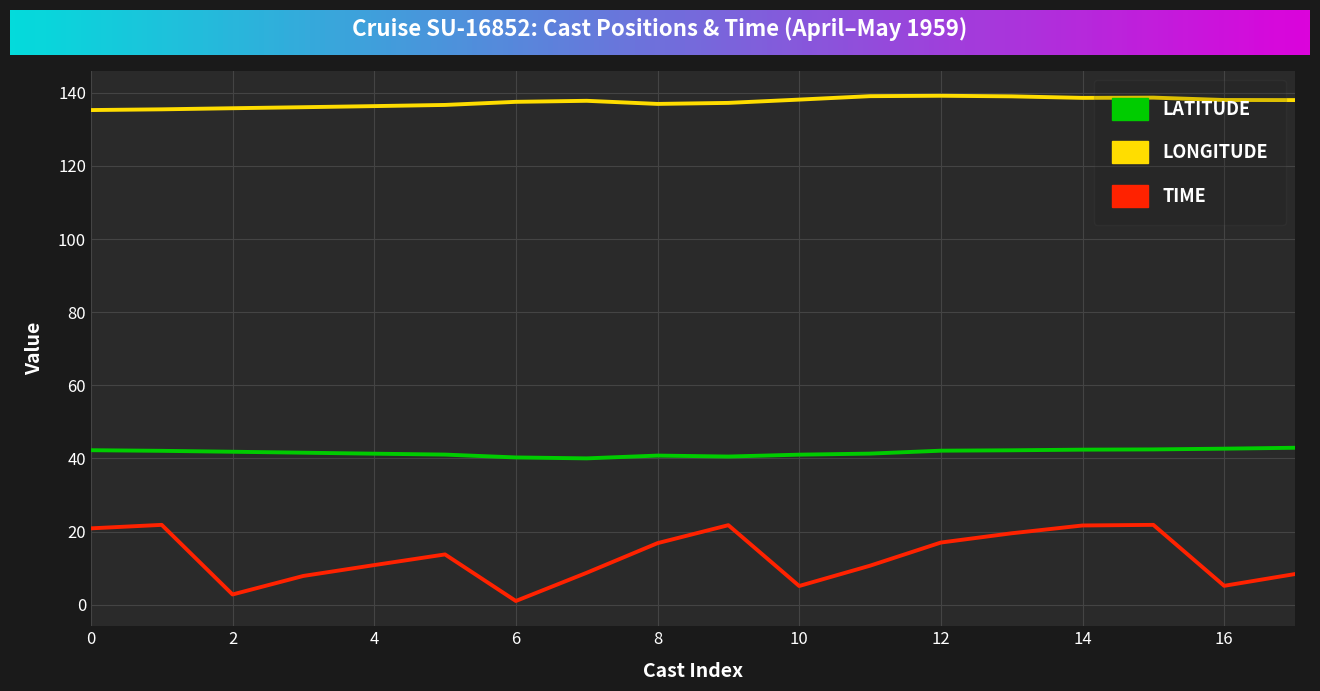

True or false: LATITUDE and TIME cross at least once.

False